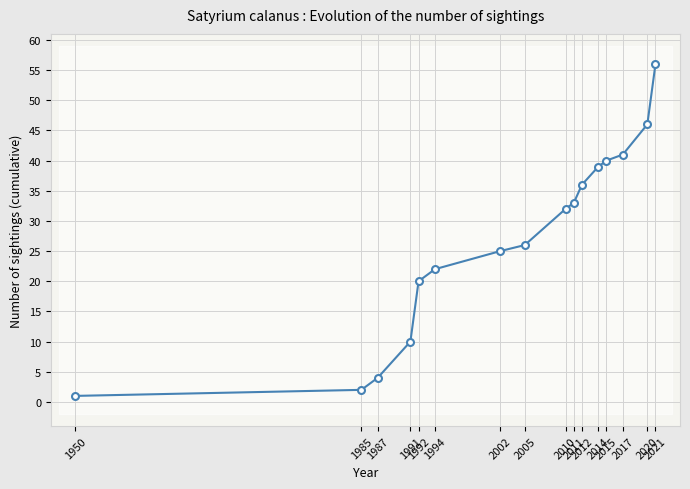

What is the sum of the values at 2012 and 1950?

37